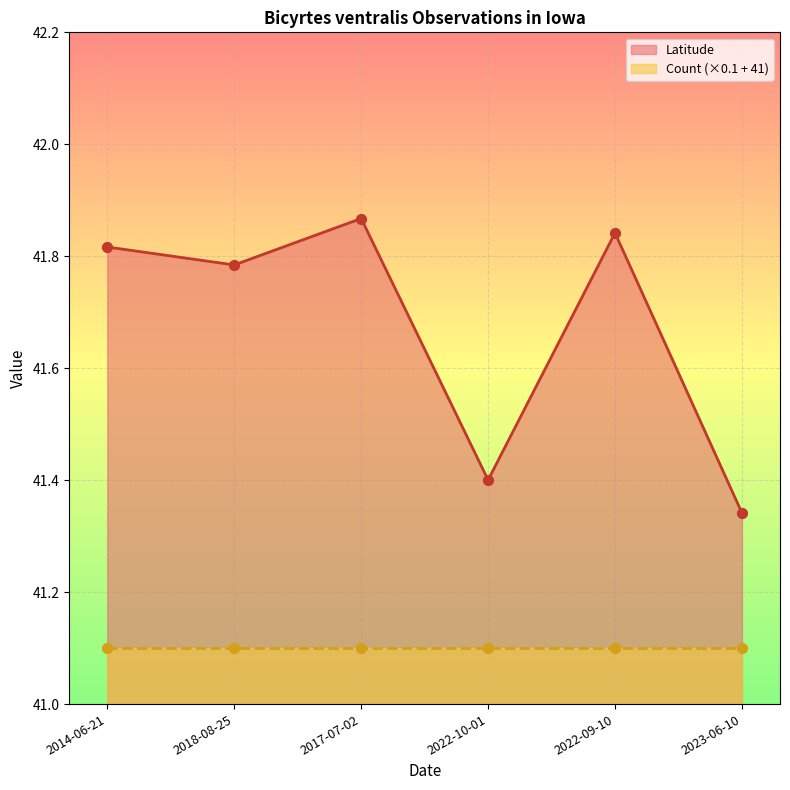

Between 2022-09-10 and 2014-06-21, which is larger?

2022-09-10